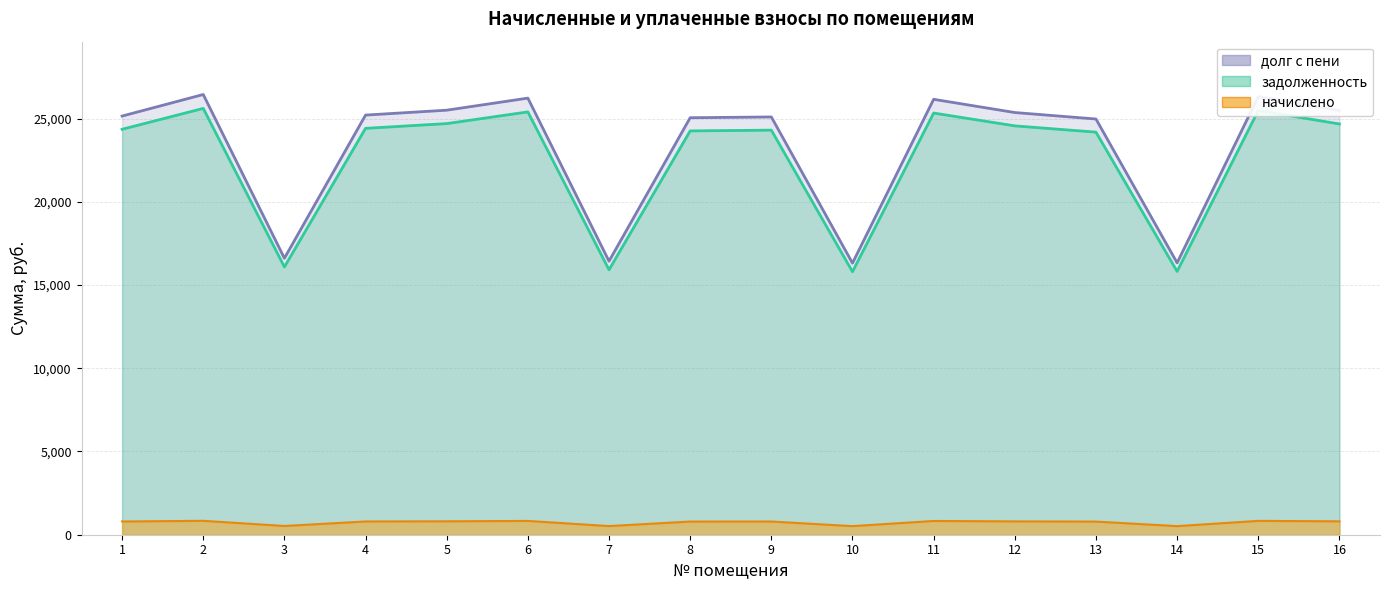

At how many categories does at least one series exceed 6173?

16